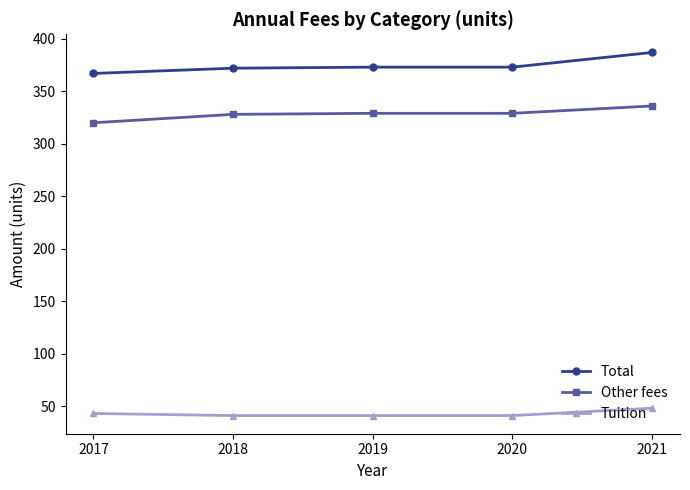

What is the average value of the Tuition series?

43